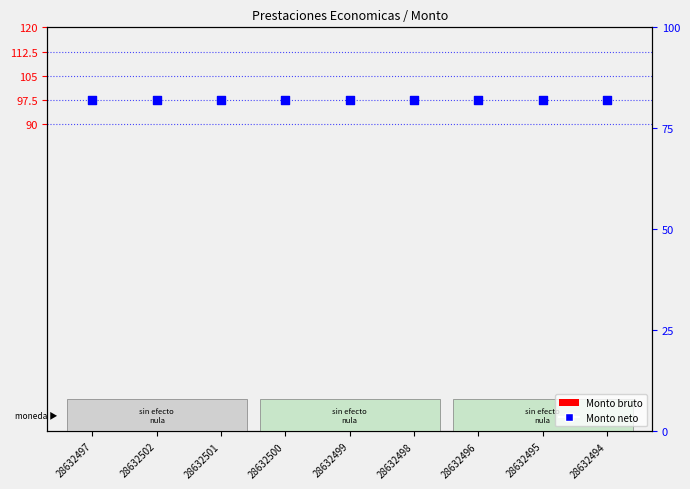

At how many categories does at least one series exceed 72?

9